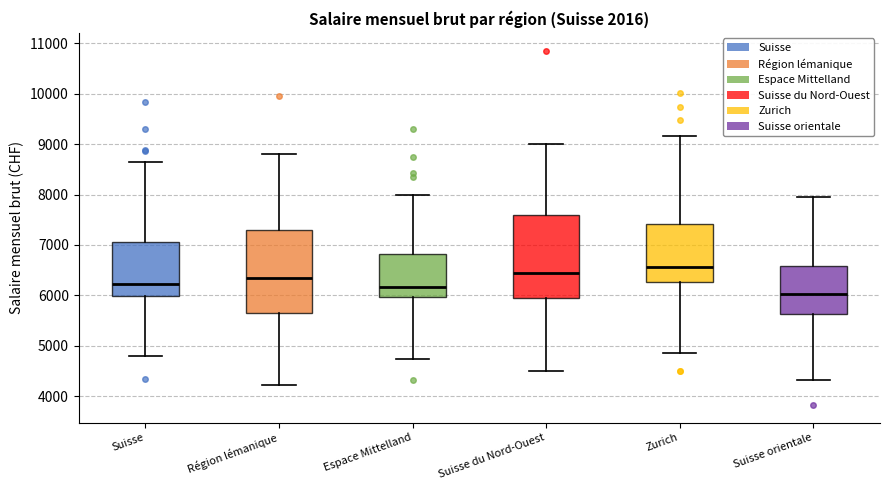

Which box has the lowest median line?

Suisse orientale